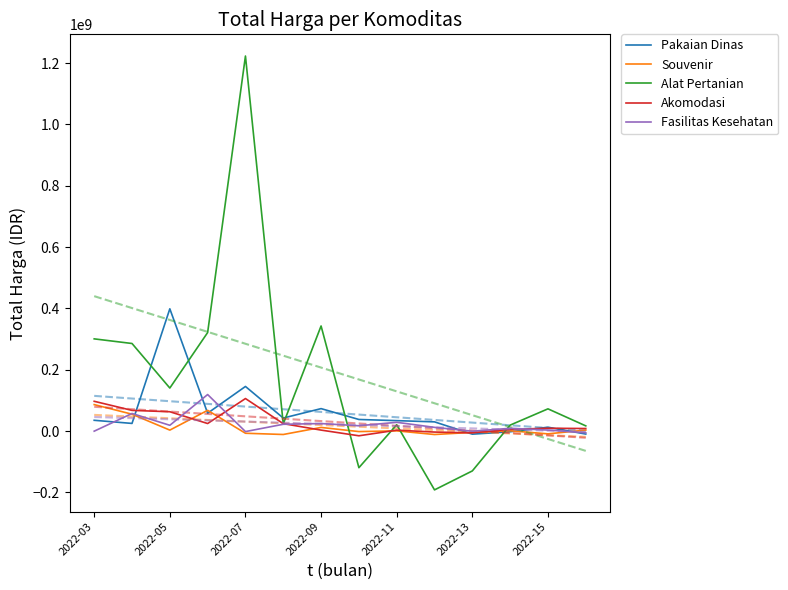

What is the highest value of the Souvenir series?

86200657.3